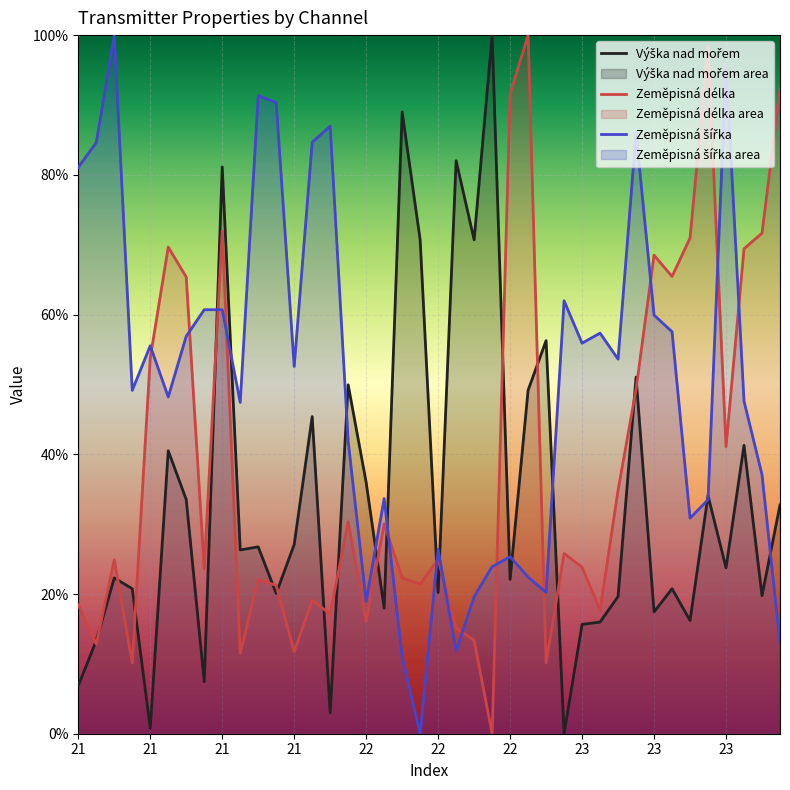

Which series has the largest total across all categories?

Zeměpisná šířka